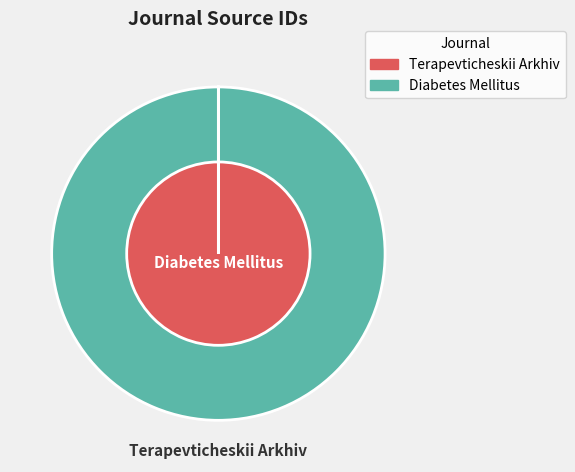

To the nearest percent, what is the average slice percentage?

50%